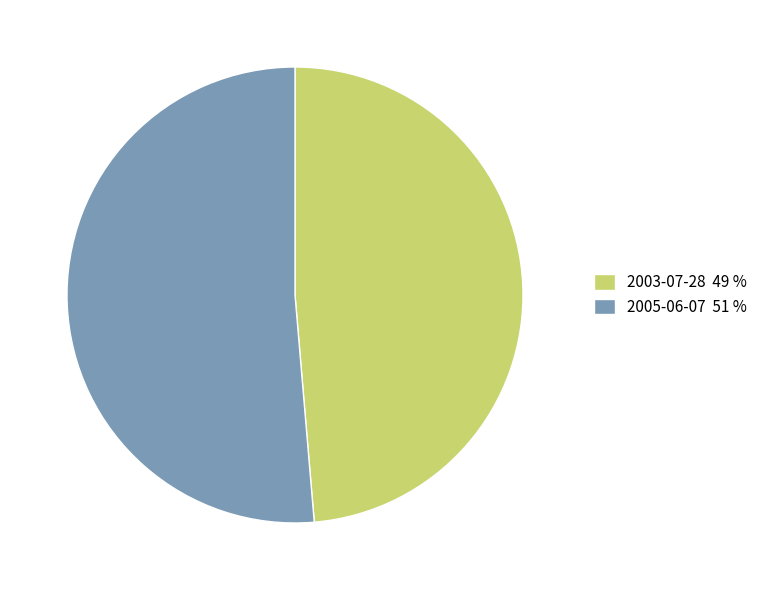

Is it true that 2003-07-28 is 39% of the pie?

False